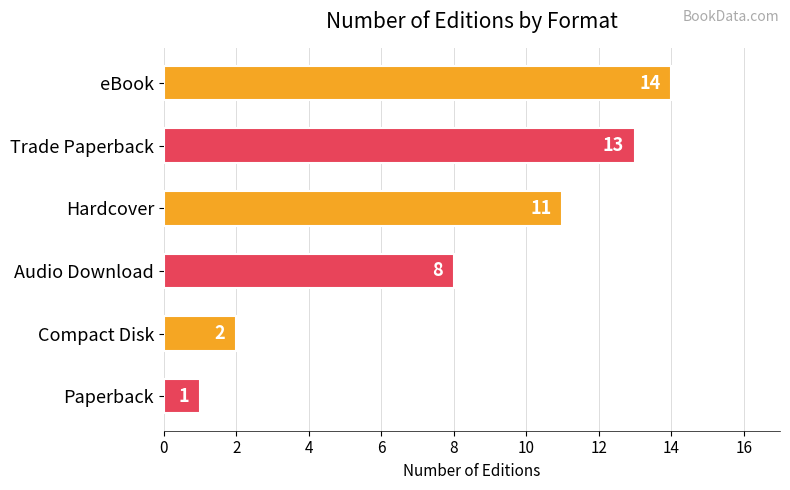

What is the difference between the maximum and minimum values?

13